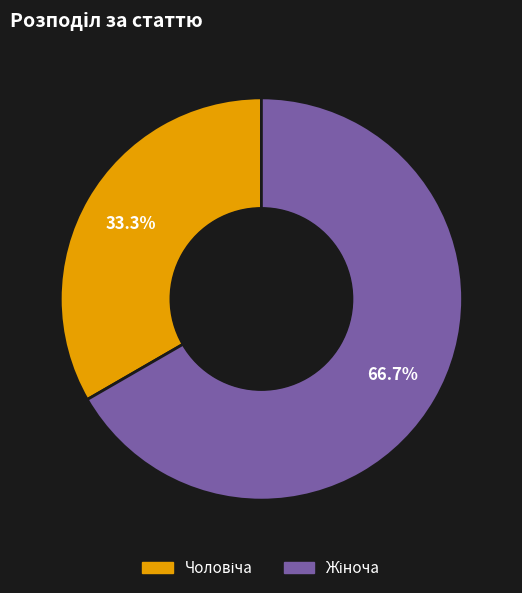

Is there a majority slice in this chart?

Yes